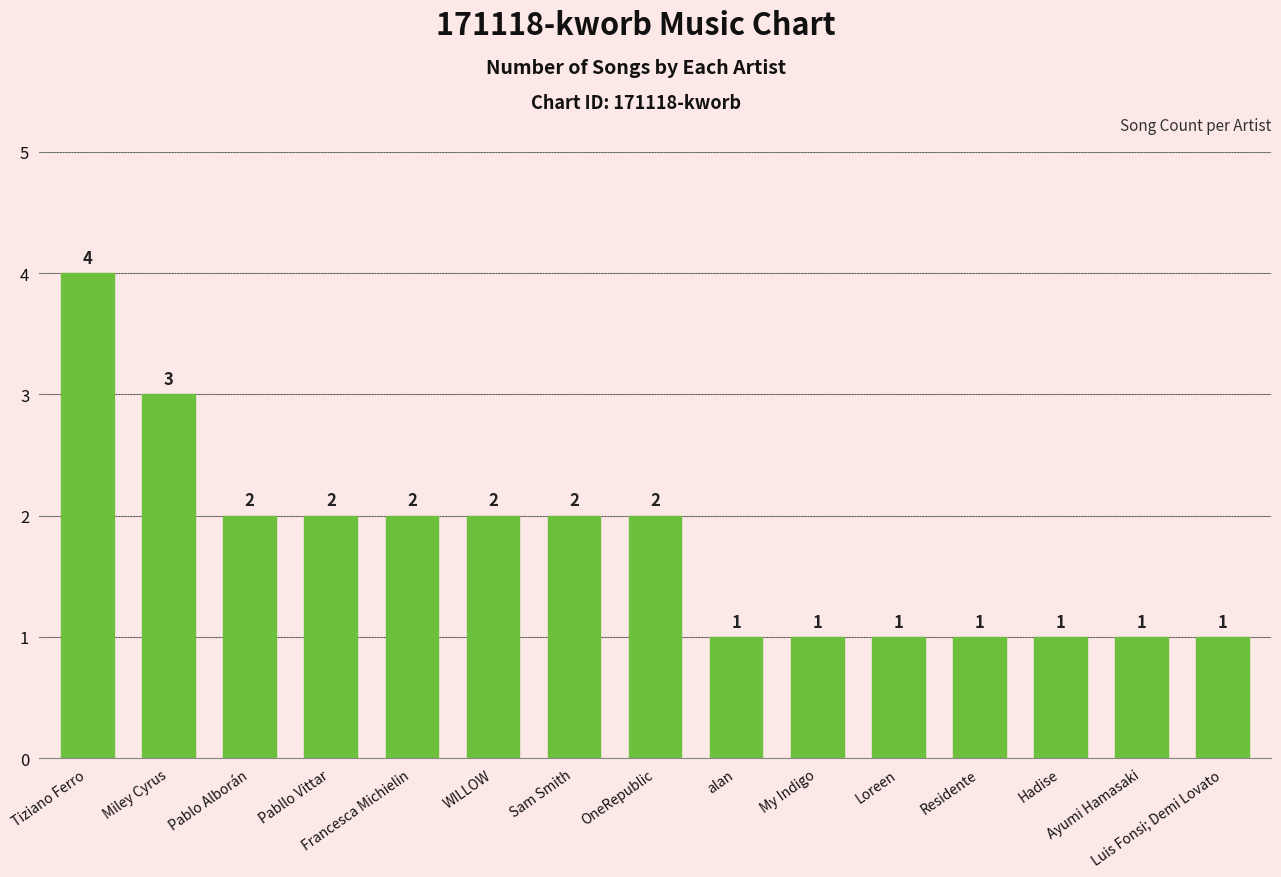

What is the sum of all values?

26